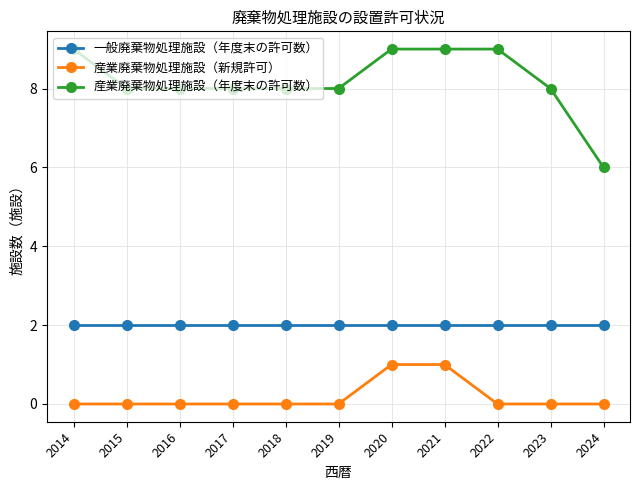

Is this an area chart (filled region under the line)?

No